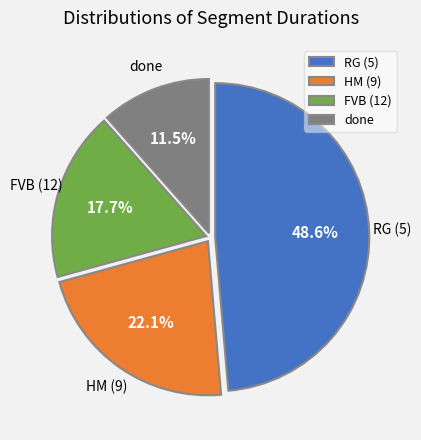

To the nearest percent, what portion does FVB (12) represent?

18%